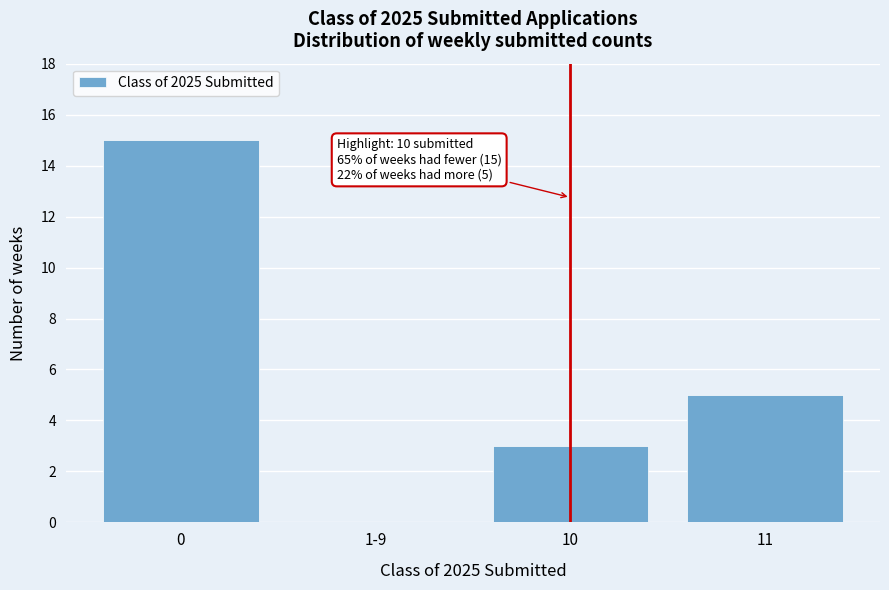

Reading right to left, extract all data points from this chart.

11=5	10=3	1-9=0	0=15